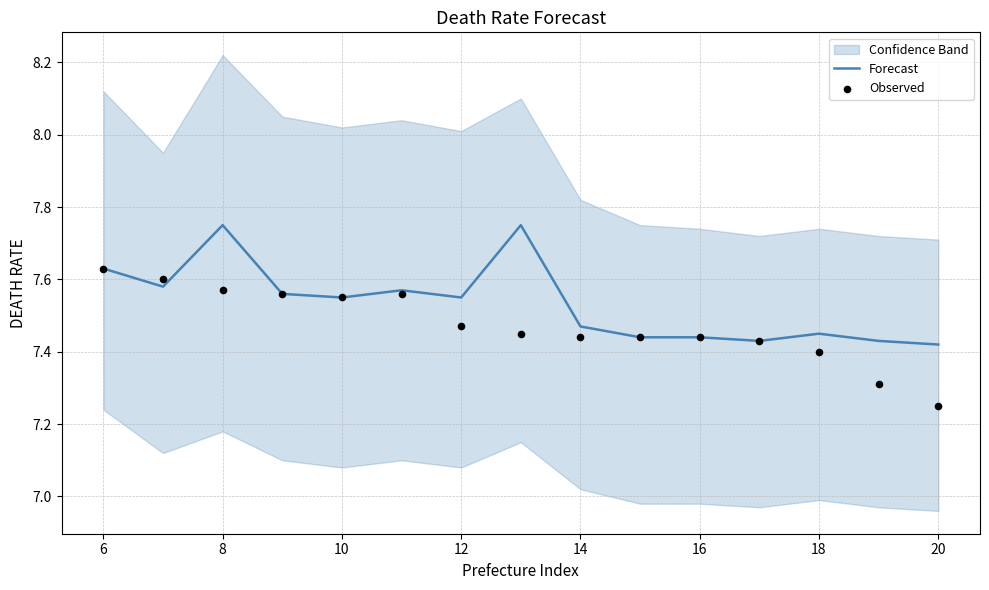

The value of Forecast at 20 is 3.7. True or false?

False